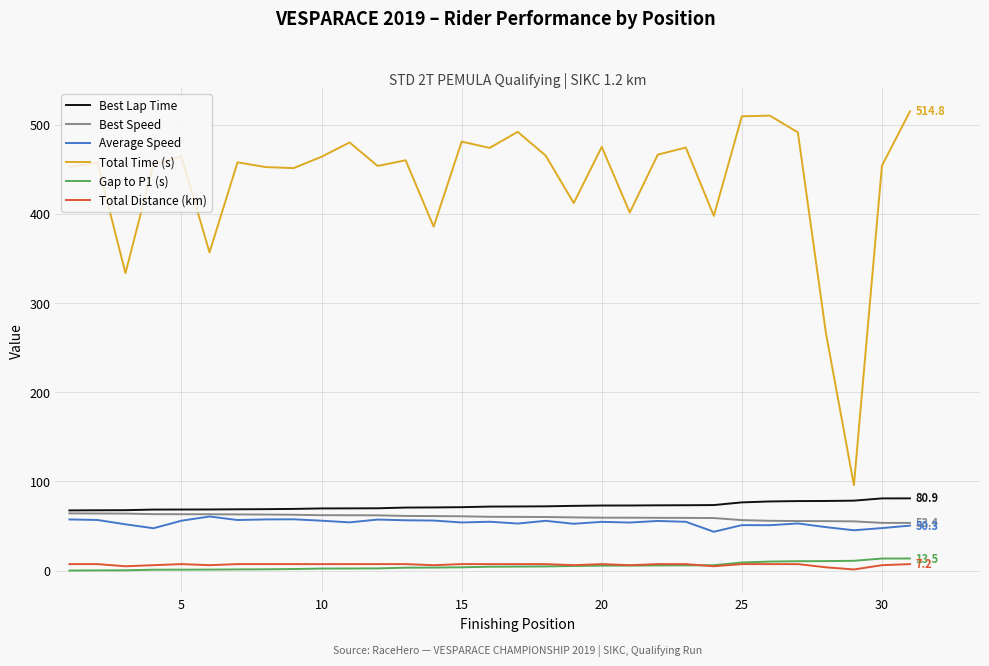

Which series has the largest total across all categories?

Total Time (s)